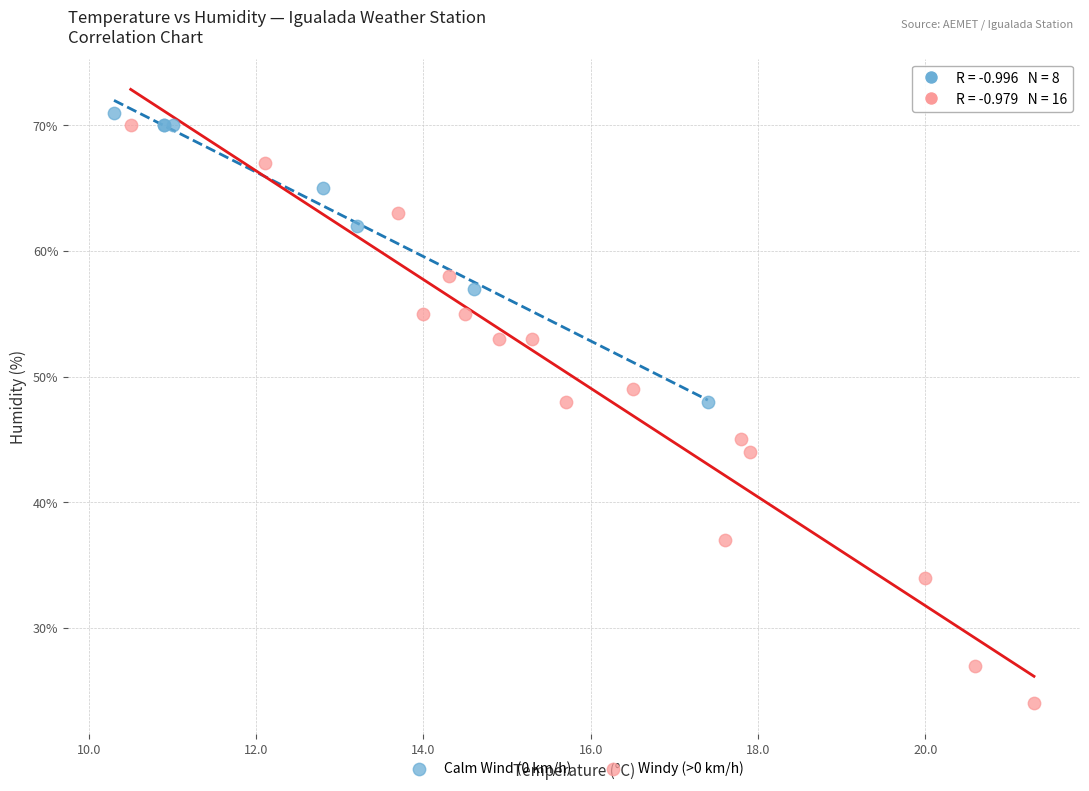

Which series has the largest Y range (max minus min)?

Windy (>0 km/h)